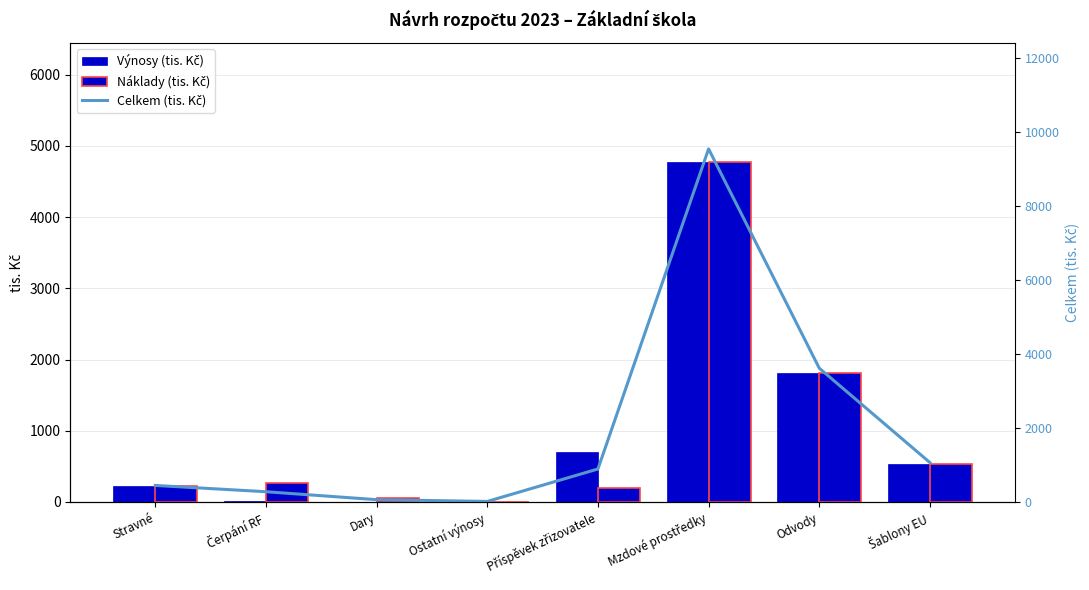

At Mzdové prostředky, list the series in order from smallest to largest.

Výnosy (tis. Kč), Náklady (tis. Kč), Celkem (tis. Kč)